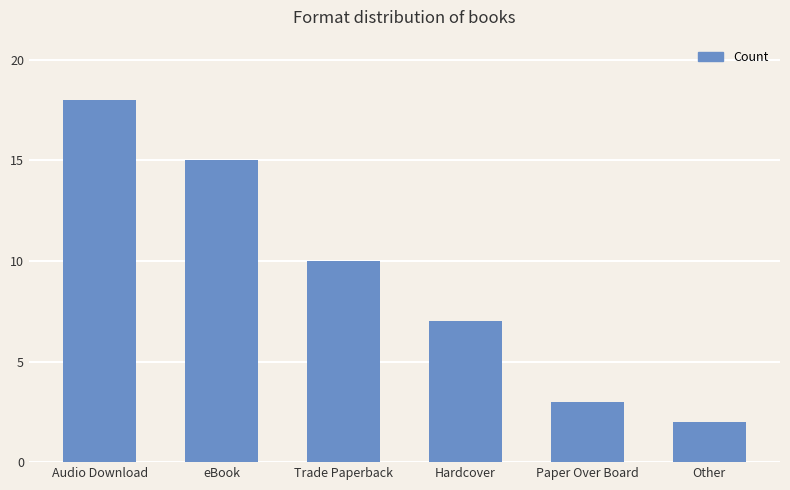

Reading left to right, extract all data points from this chart.

18	15	10	7	3	2